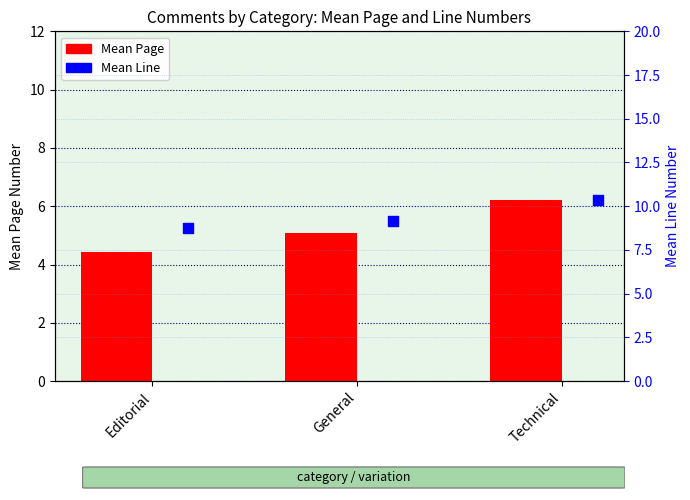

At how many categories does at least one series exceed 8?

3